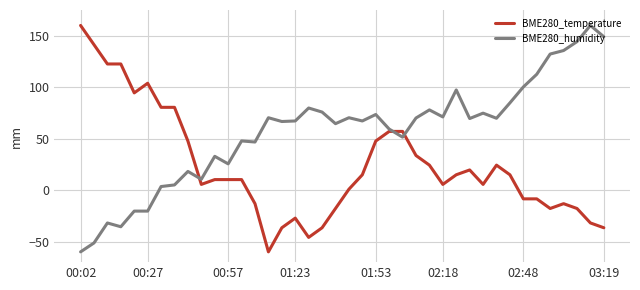

What is the highest value of the BME280_temperature series?

160.0